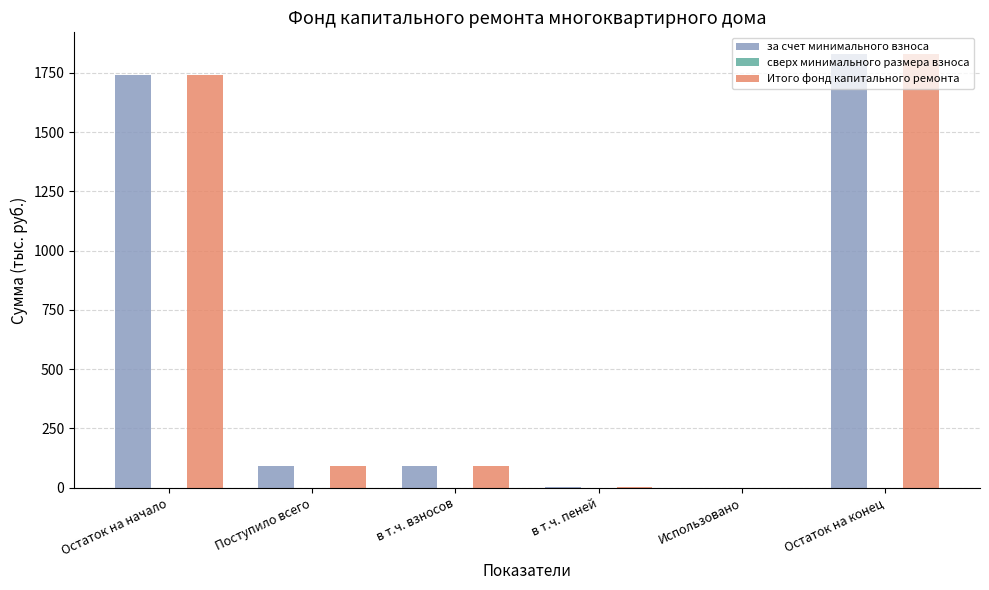

Is the value of за счет минимального взноса at Остаток на конец greater than the value of Итого фонд капитального ремонта at в т.ч. пеней?

Yes